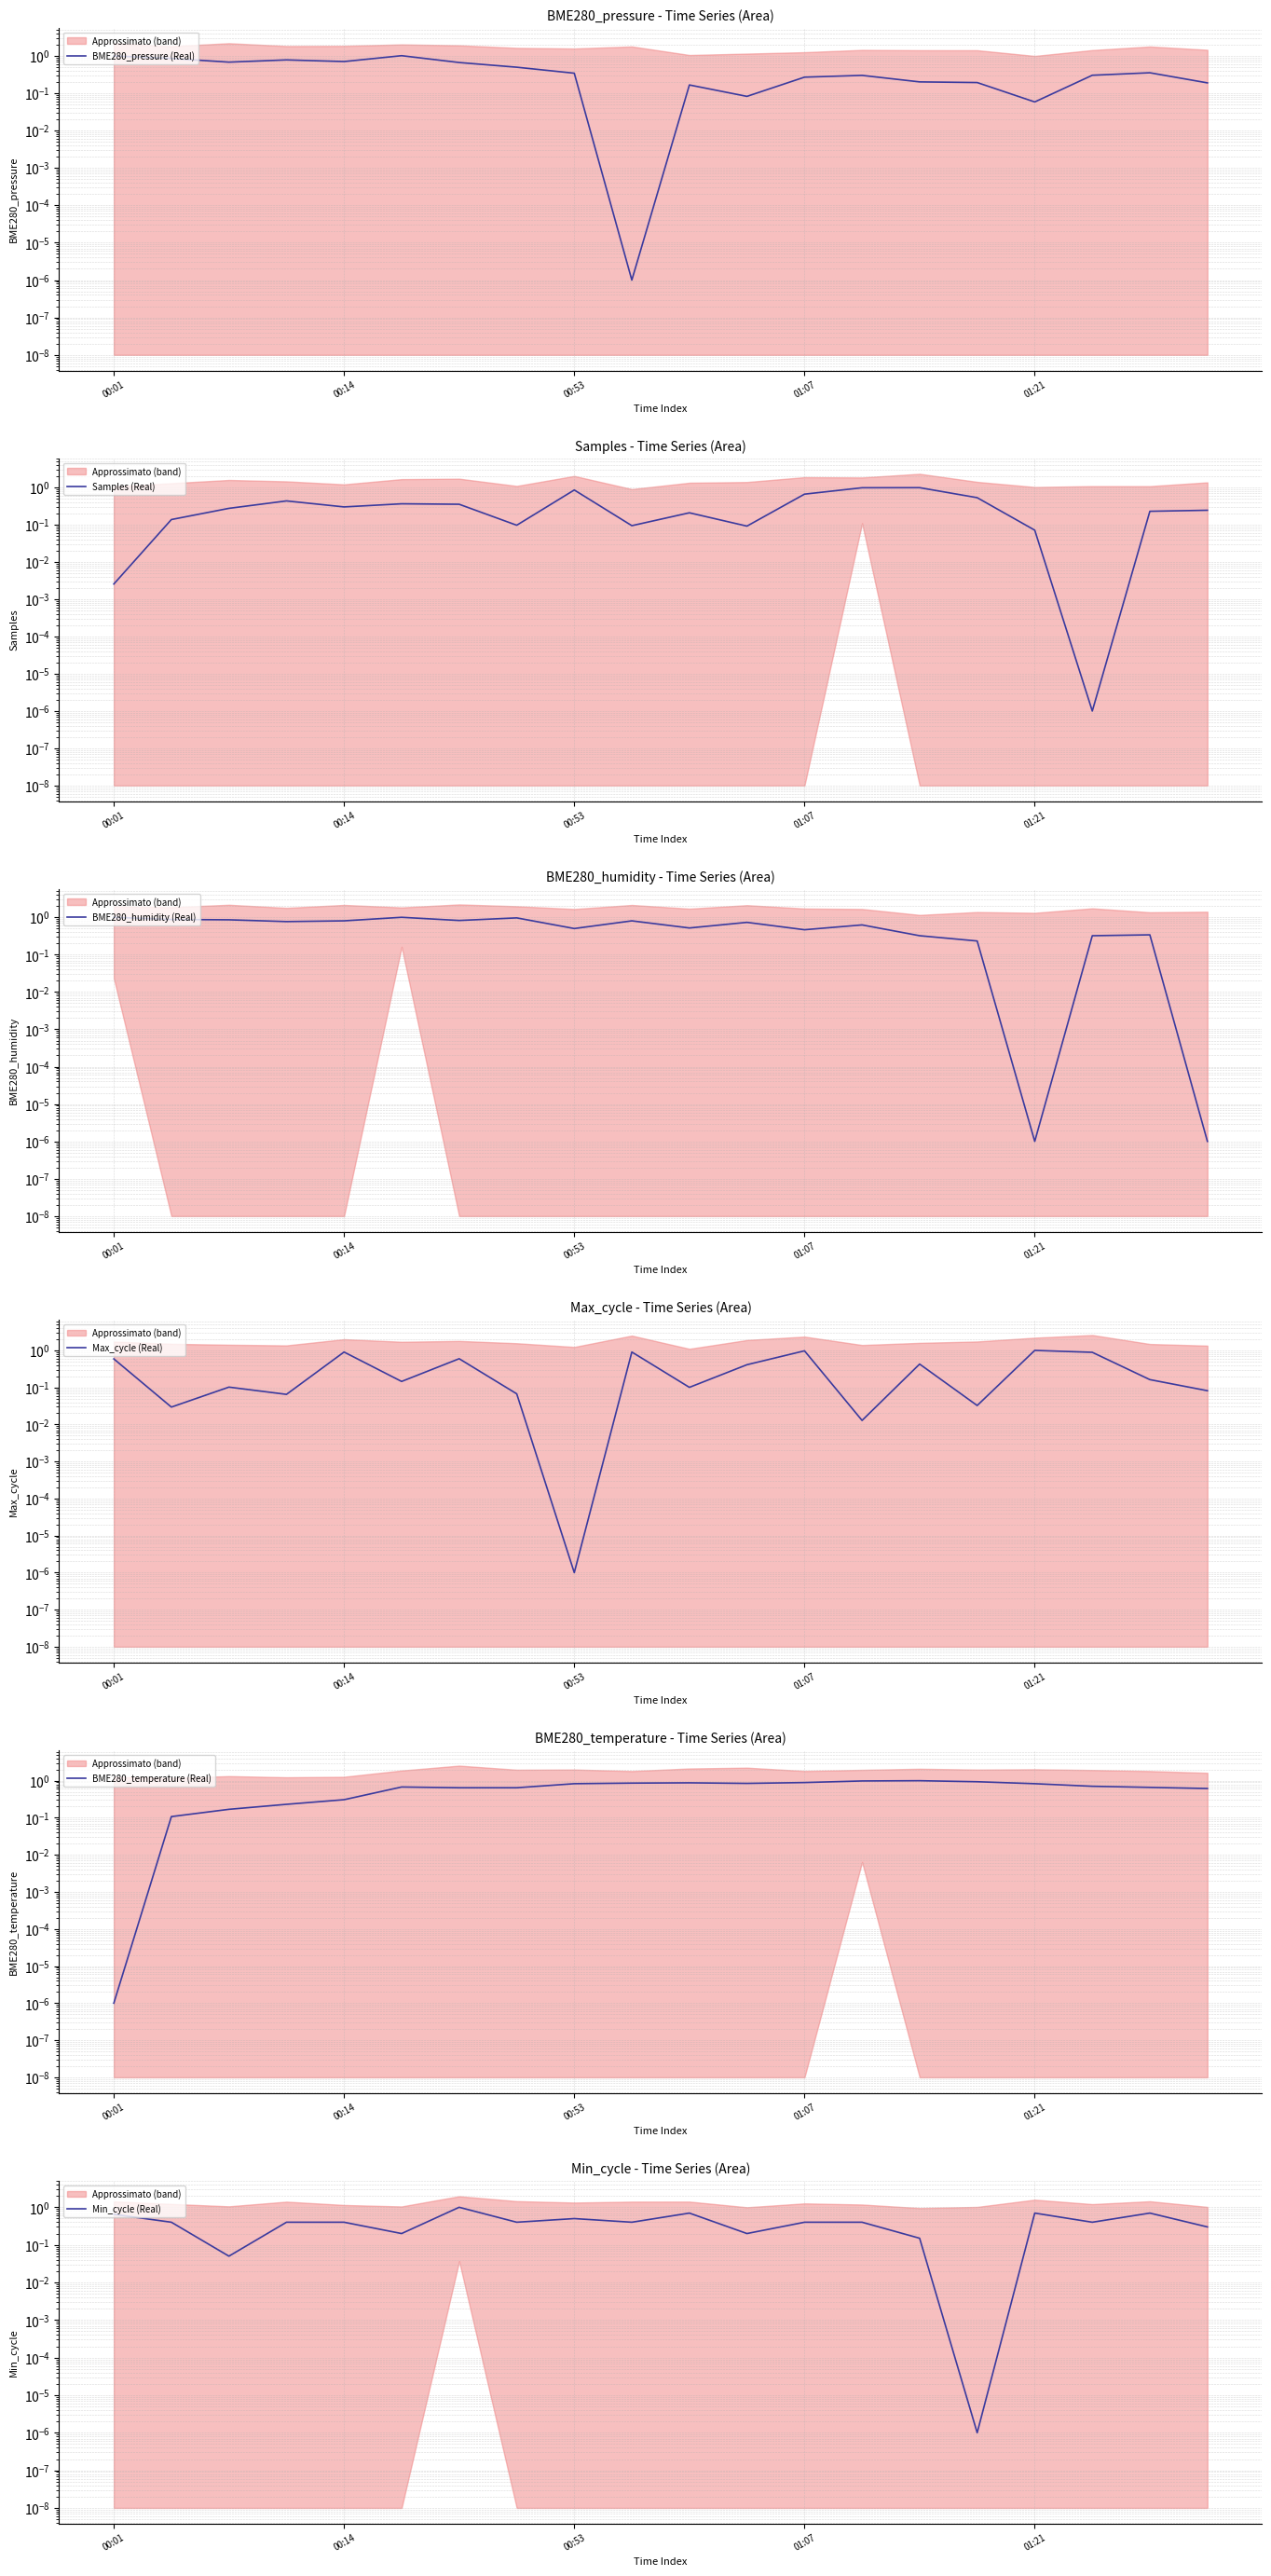

What is the total value across all series at 5?

3.4